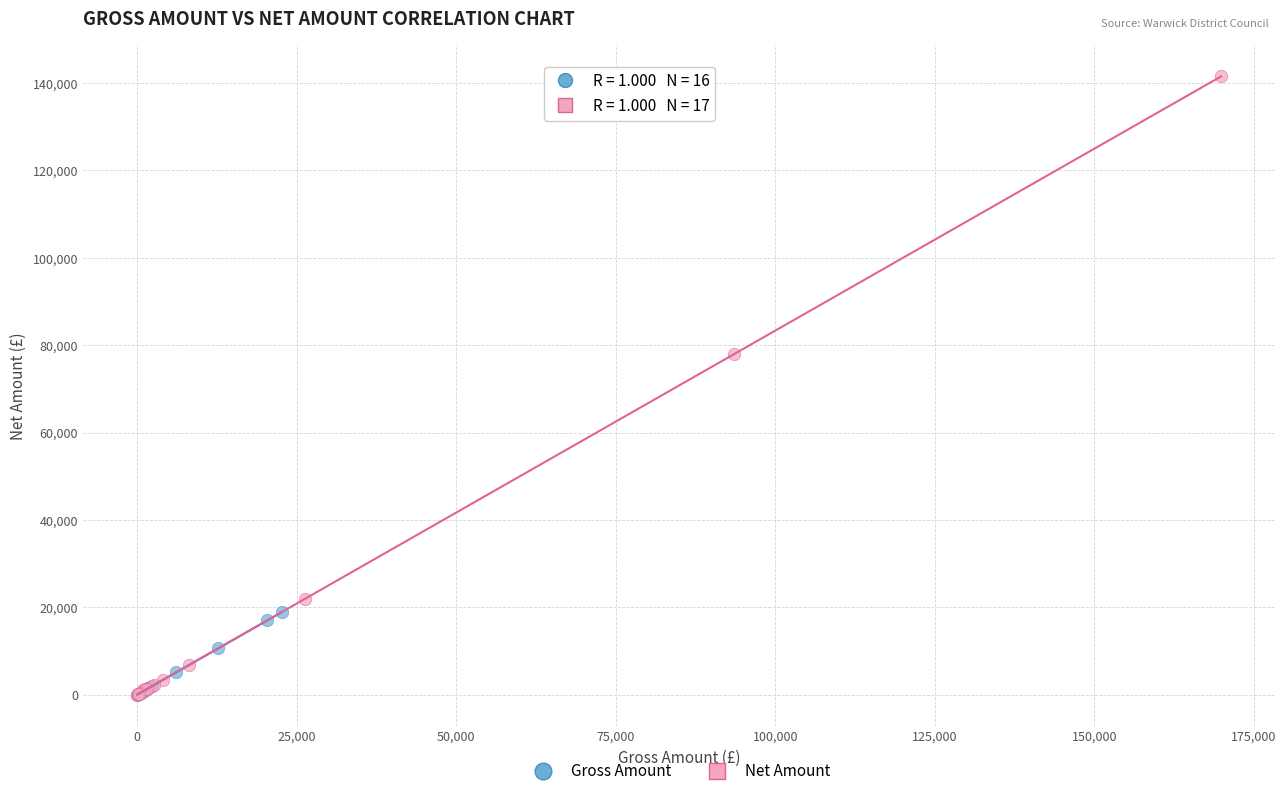

Which series contains the highest Y value?

Net Amount